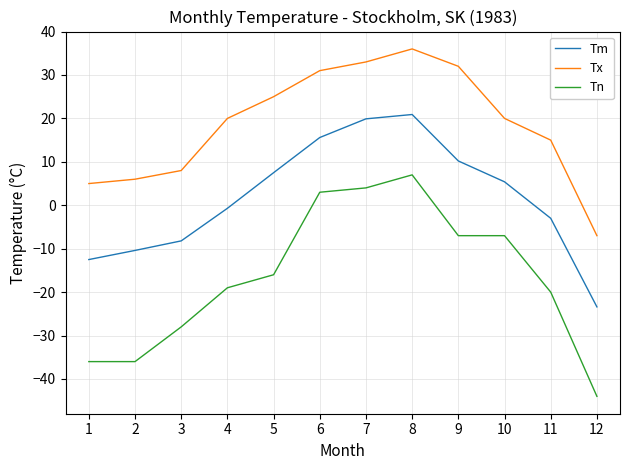

At 1, list the series in order from smallest to largest.

Tn, Tm, Tx